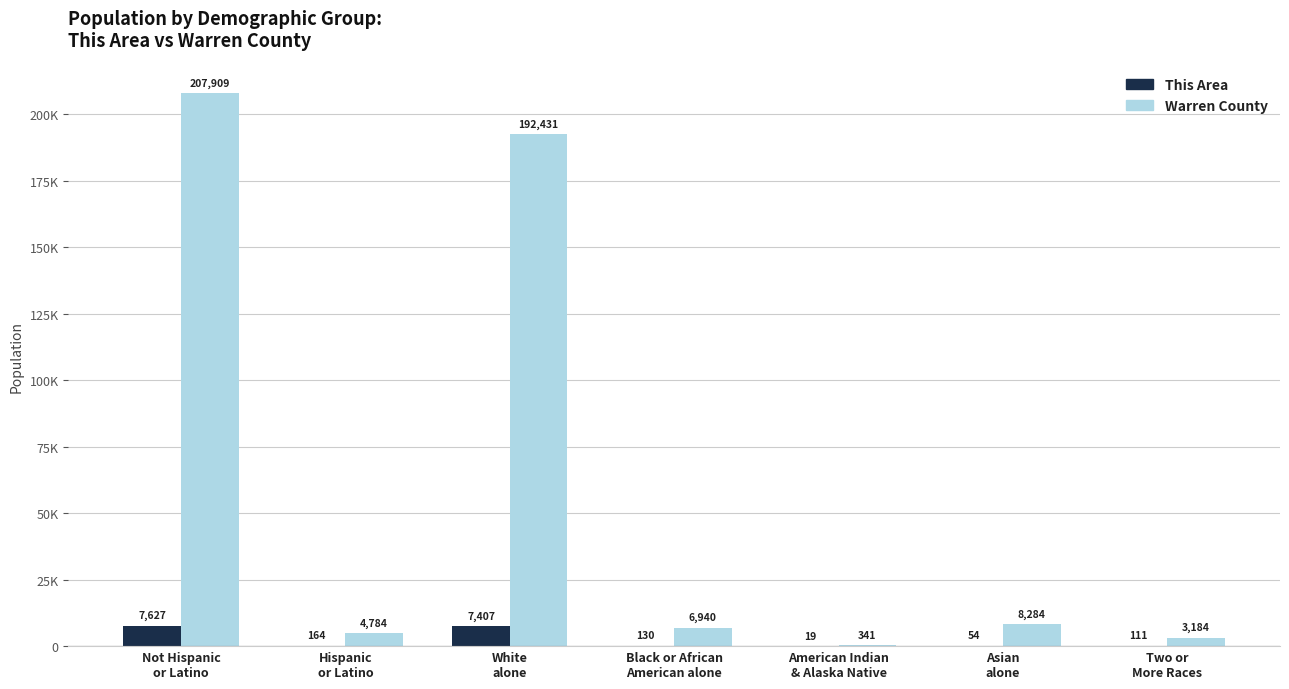

What is the total value across all series at Two or
More Races?

3295